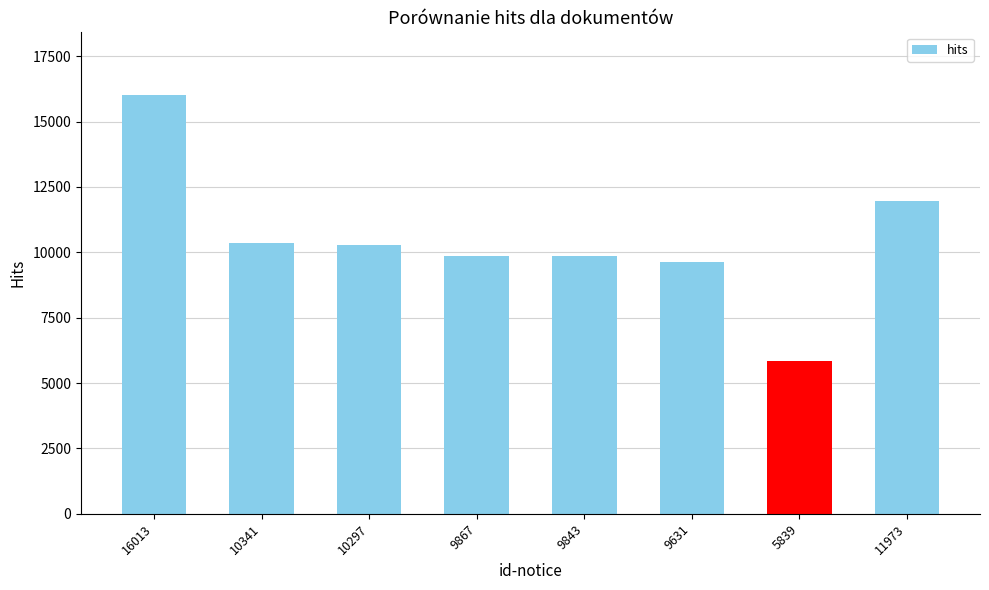

How many distinct data groups are displayed?

1